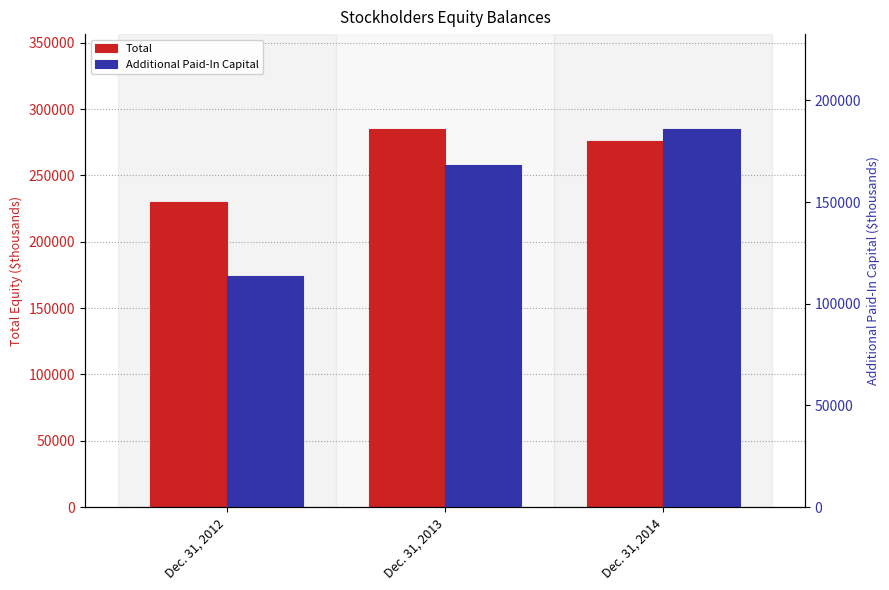

What is the difference between the highest and lowest values at Dec. 31, 2014?

89808